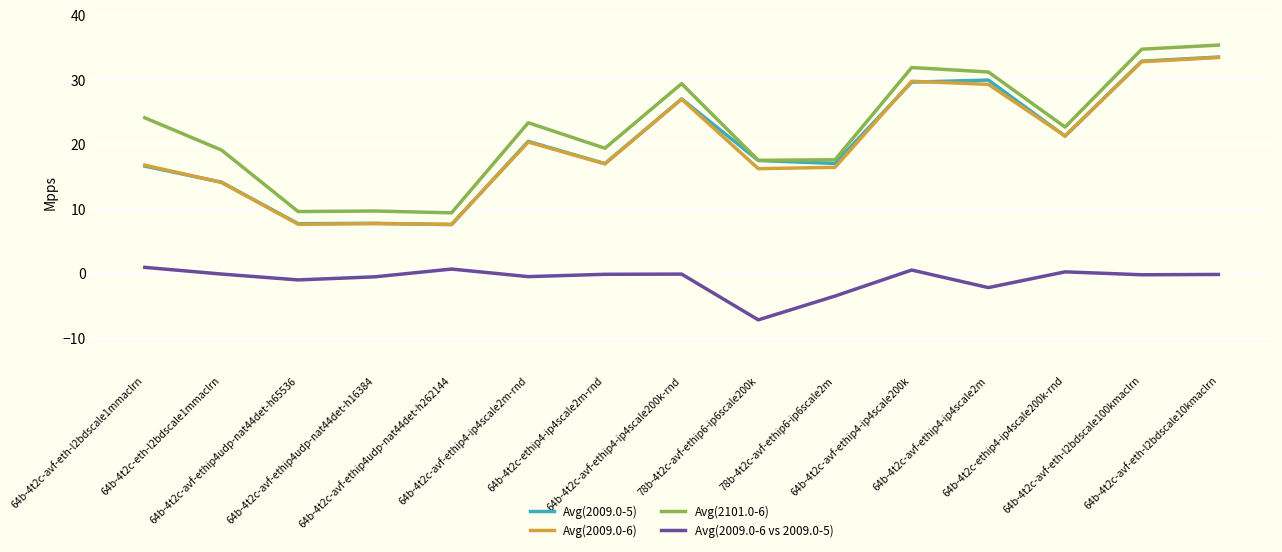

Does the chart display data point markers on the line(s)?

No